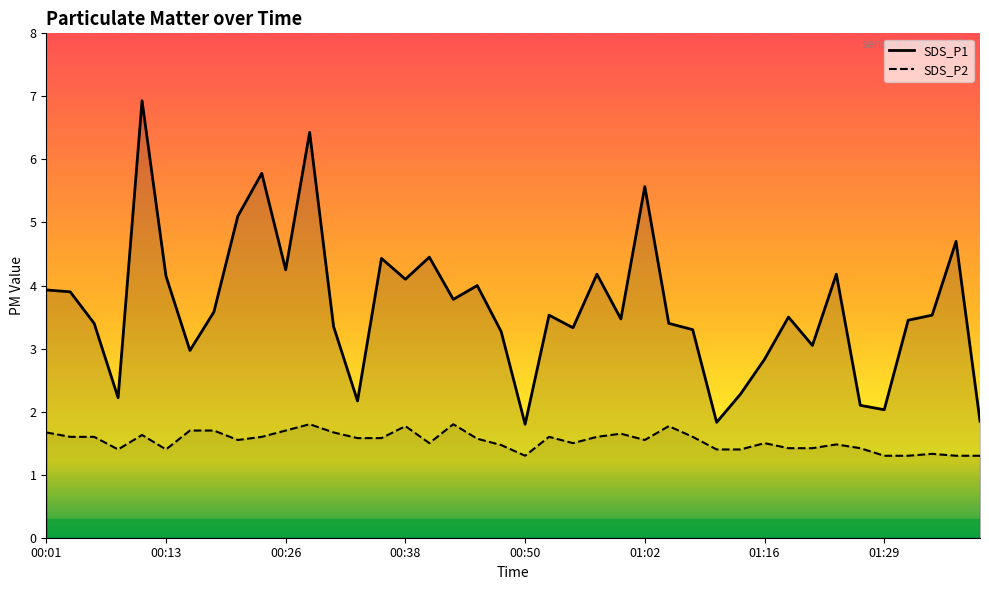

True or false: SDS_P1 has more than 1 interior local peaks.

True